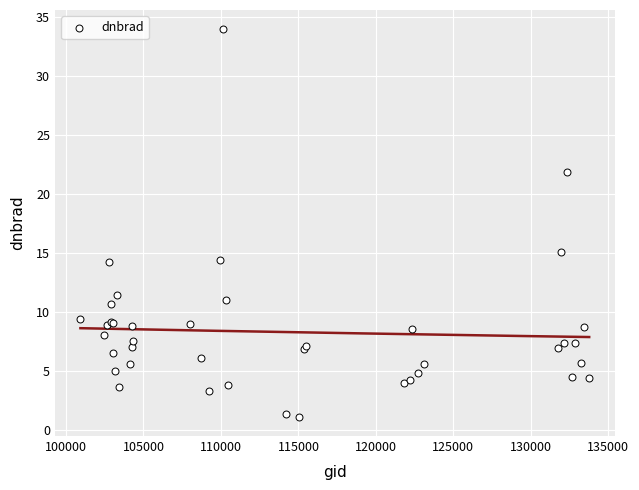

What Y value in the scatter plot is closest to 17?

15.1